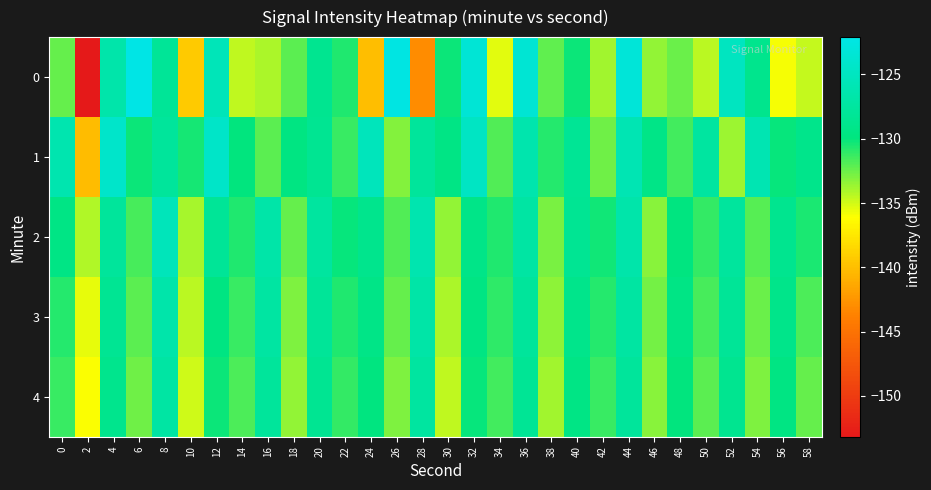

List the series in order of their peak value, lowest first.

4, 3, 2, 1, 0